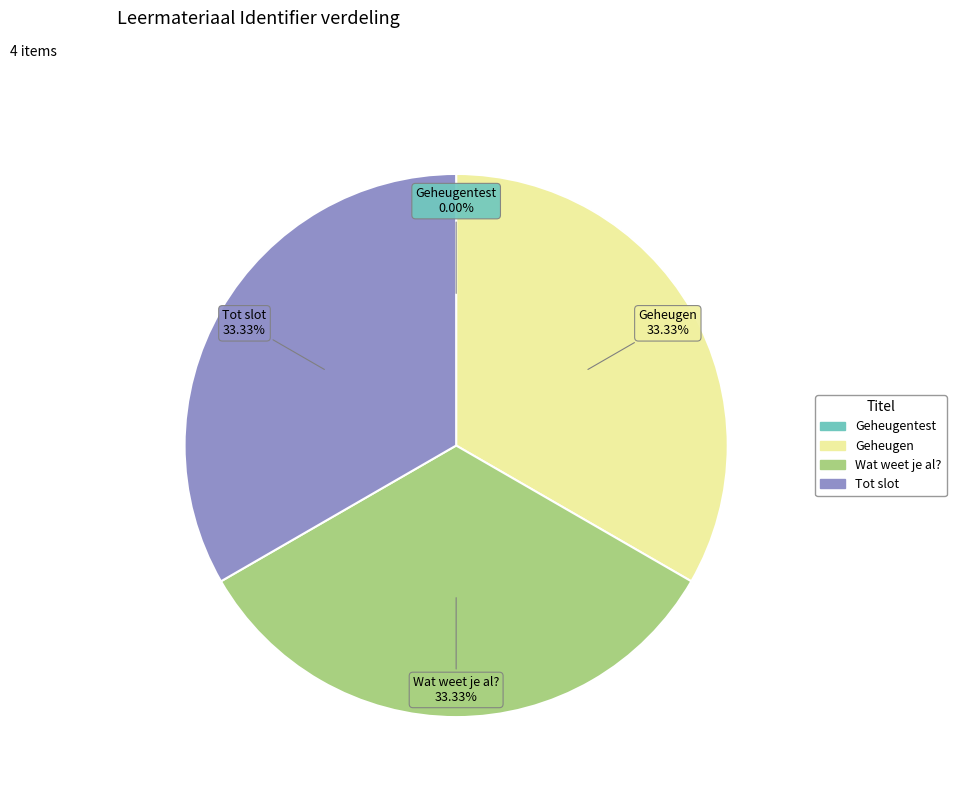

Is there any slice that represents more than half of the pie?

No